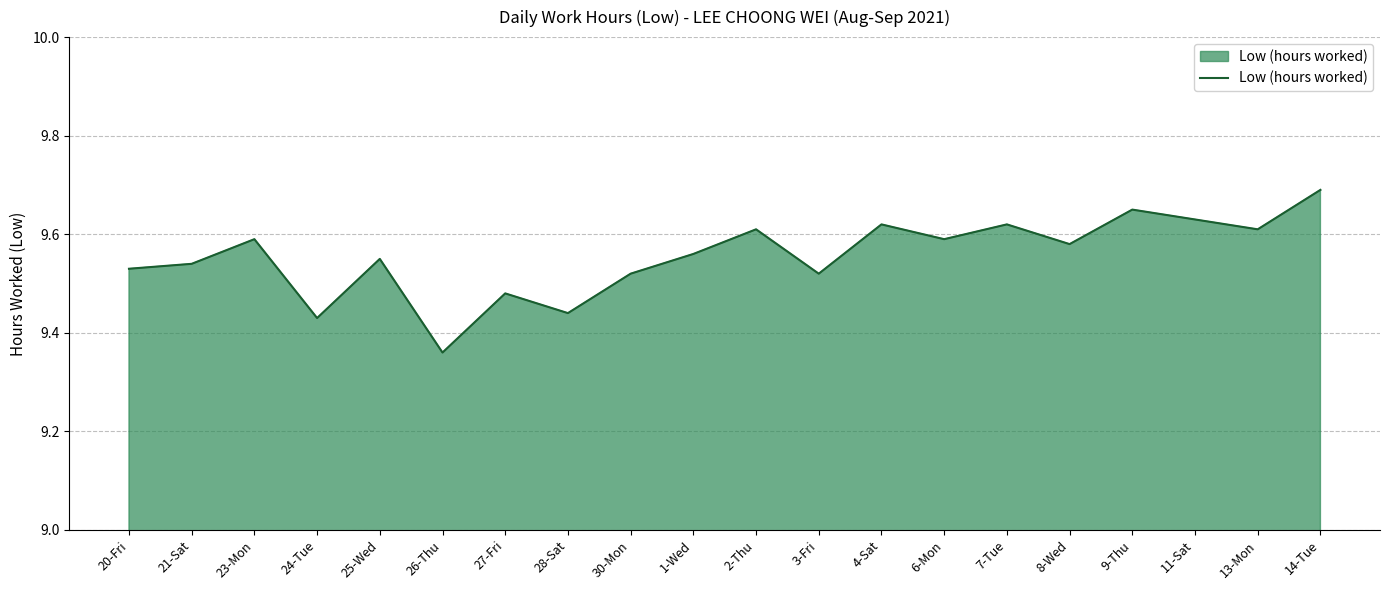

What is the ratio of the value at 20-Fri to the value at 1-Wed?

1.0